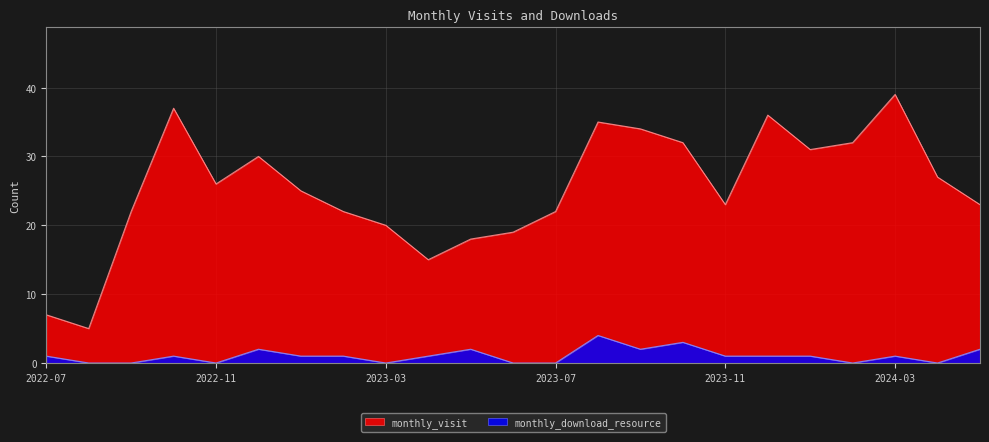

The monthly_download_resource series shows 1 at 2024-03. True or false?

True